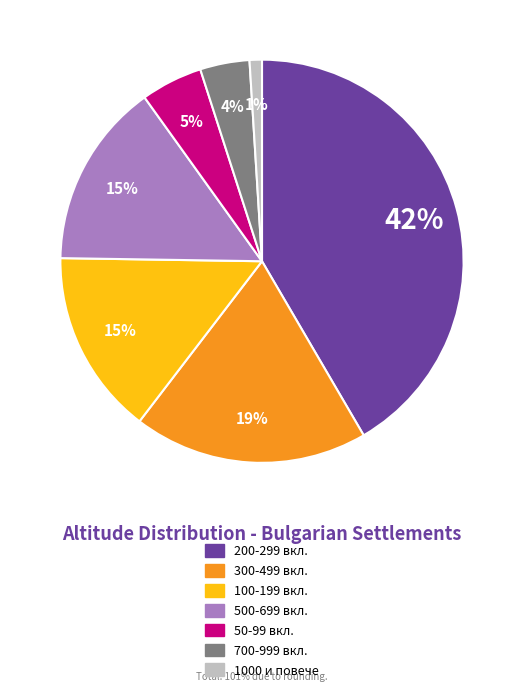

Combined, do 200-299 вкл. and 1000 и повече account for over 50%?

No